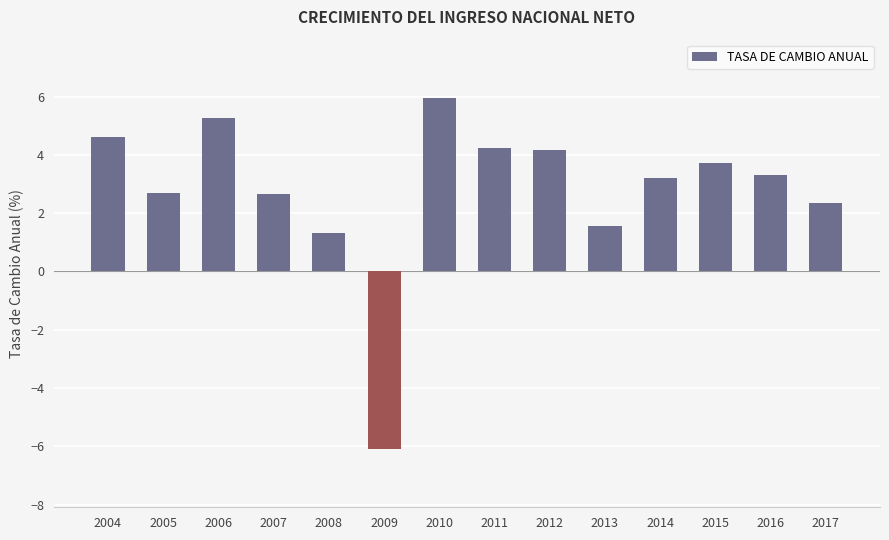

How many values are below zero?

1